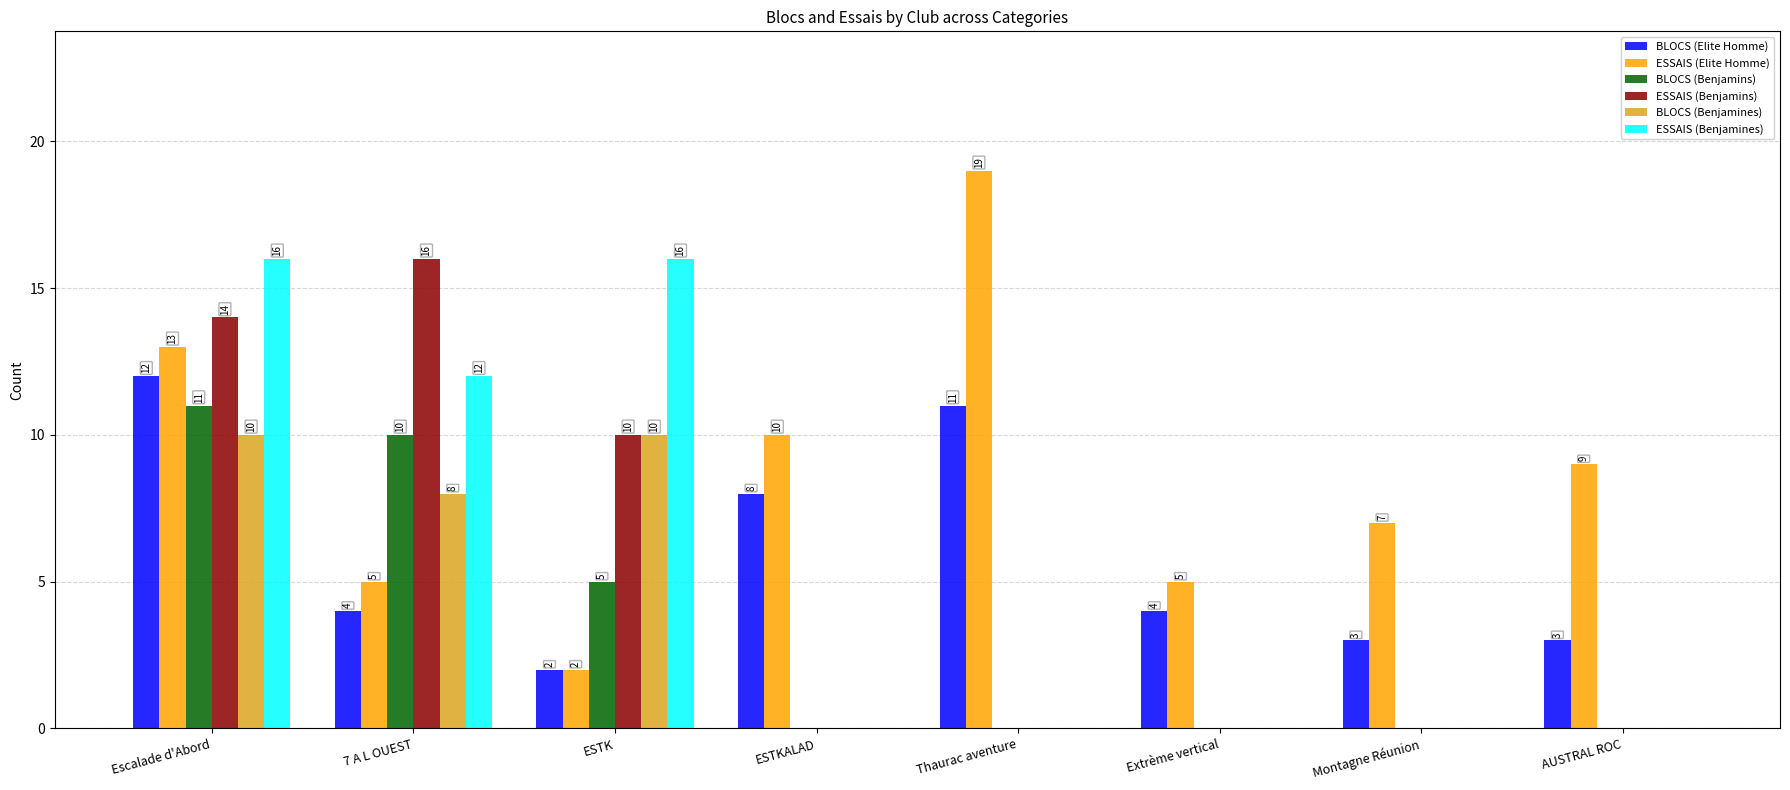

Which category has the highest value across all series?

Thaurac aventure